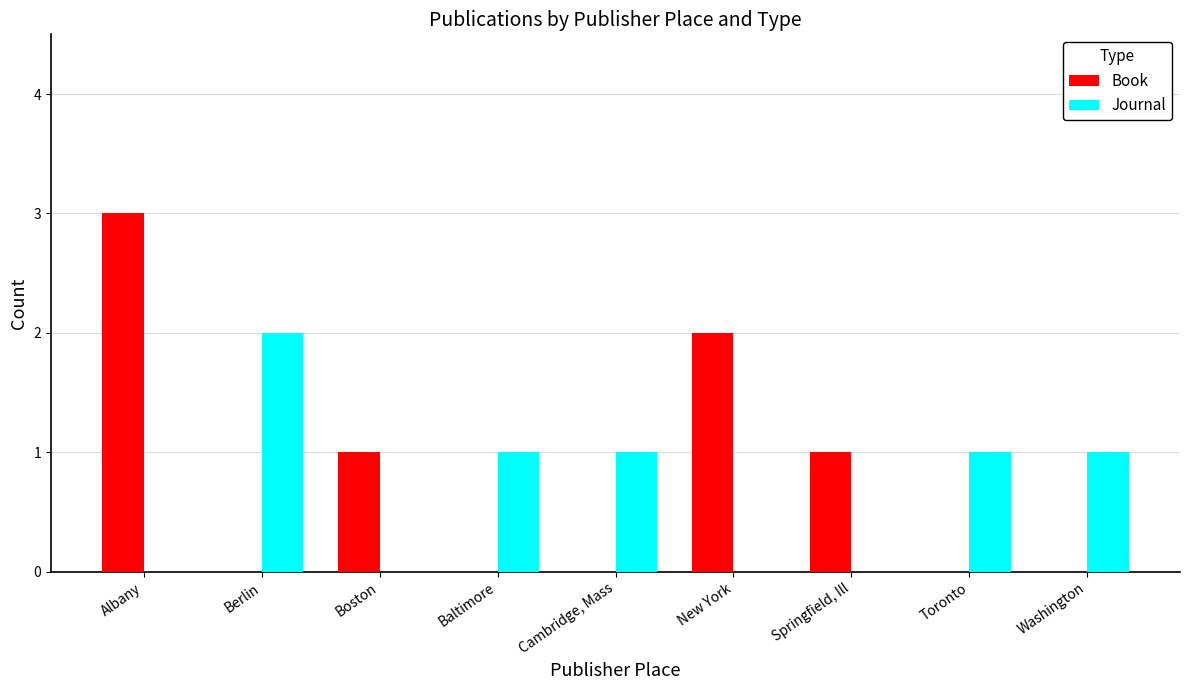

What is the spread (max minus min) of values at Boston?

1